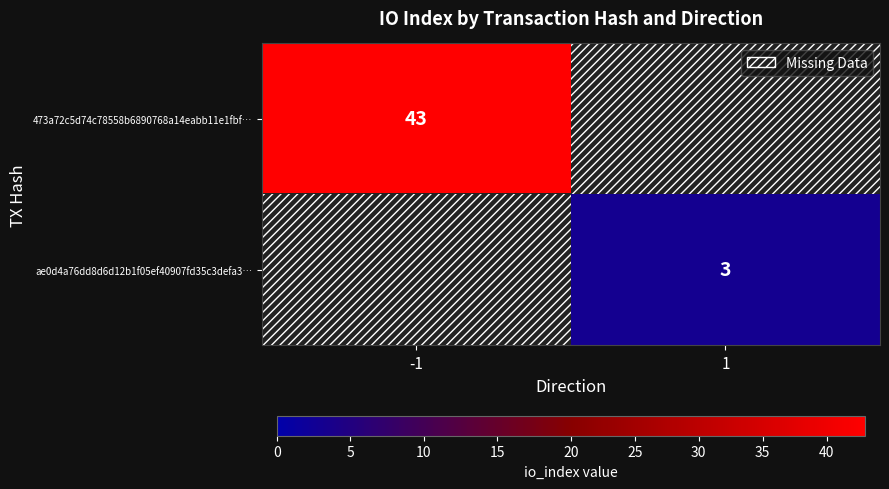

What is the smallest value displayed?

3.0